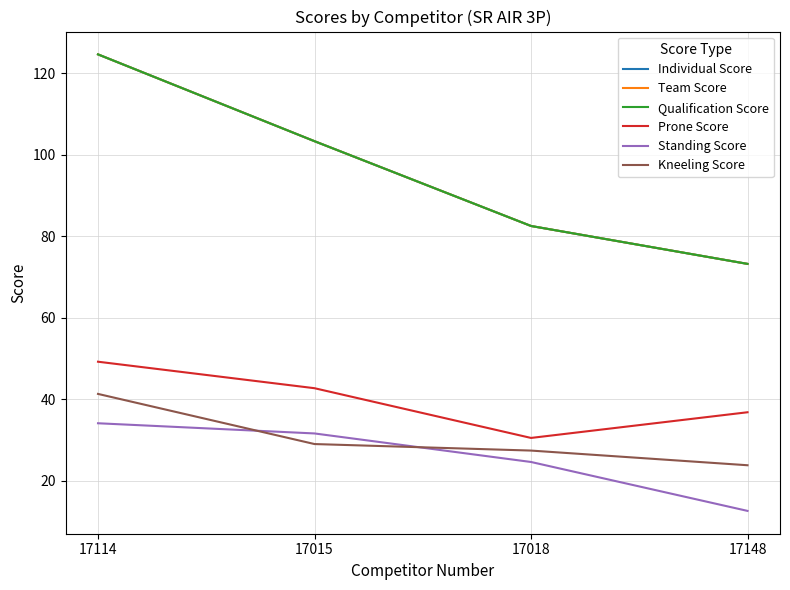

The Standing Score series shows 15.5 at 17018. True or false?

False